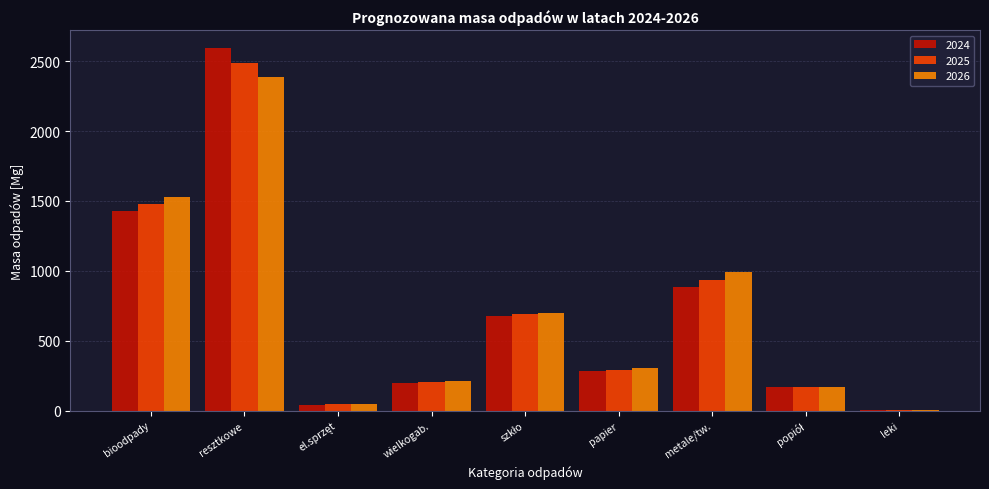

Where is 2026 nearest to the value 1193?

metale/tw.